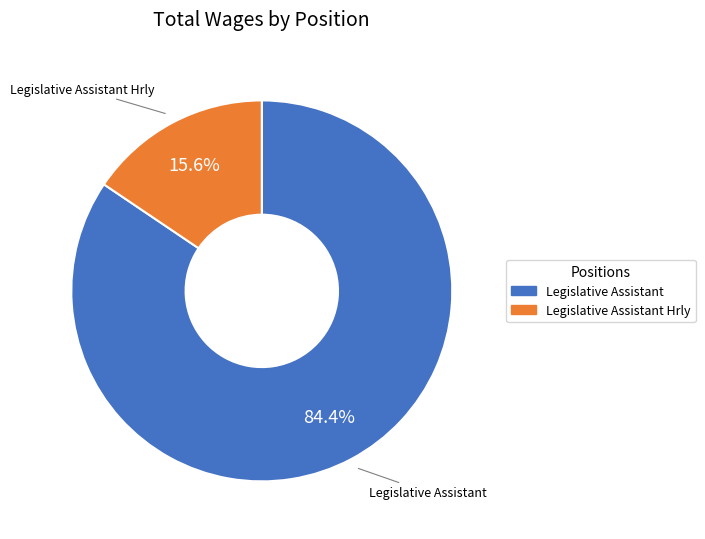

To the nearest percent, what is the average slice percentage?

50%